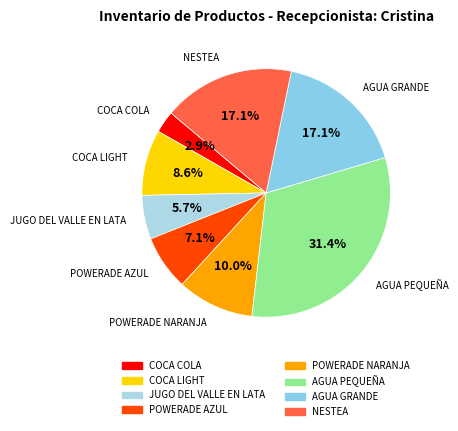

Is there any slice that represents more than half of the pie?

No